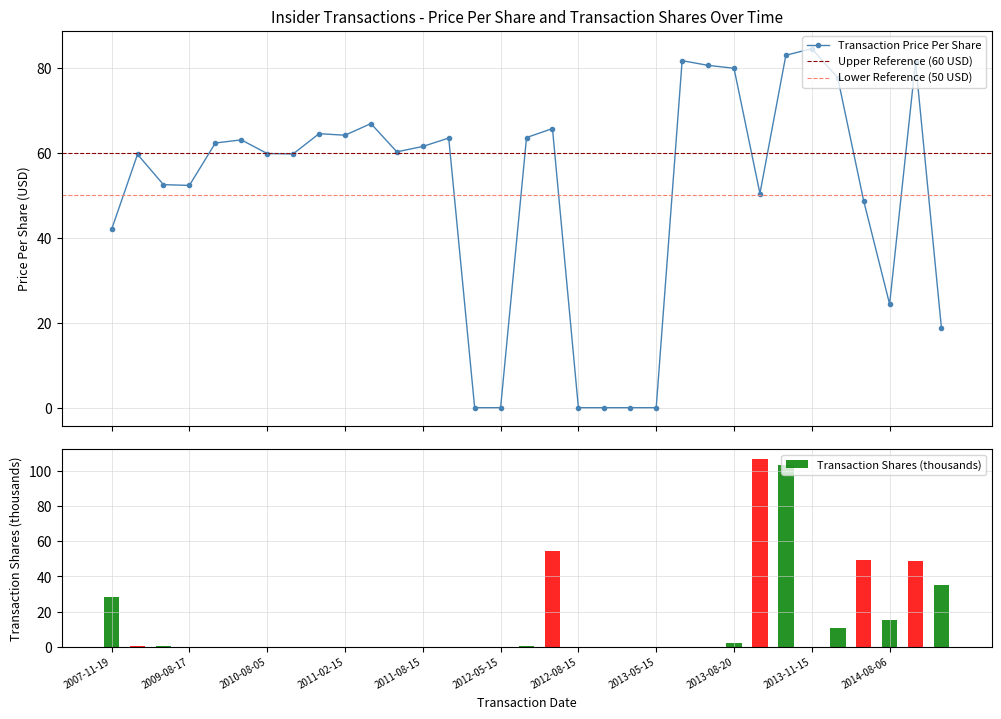

What position from the right is 2013-02-15?

13